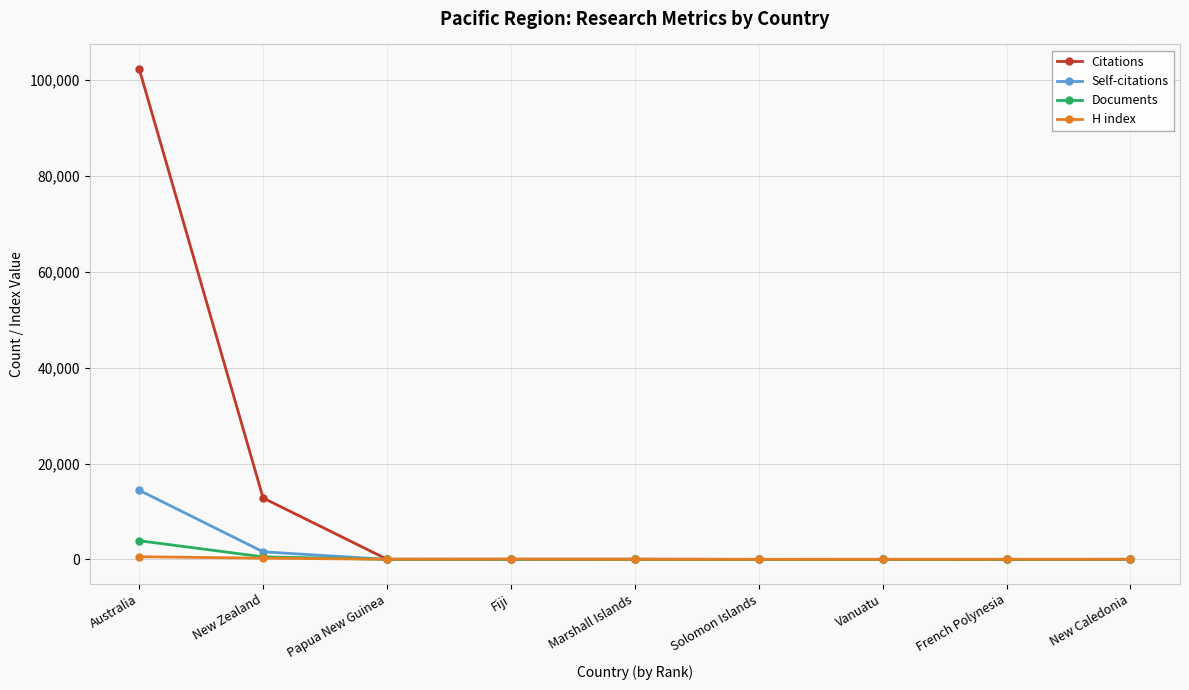

List the series in order of their peak value, lowest first.

H index, Documents, Self-citations, Citations